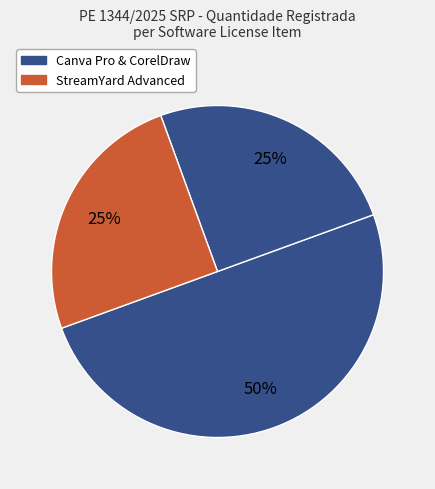

How many segments does this pie chart have?

3